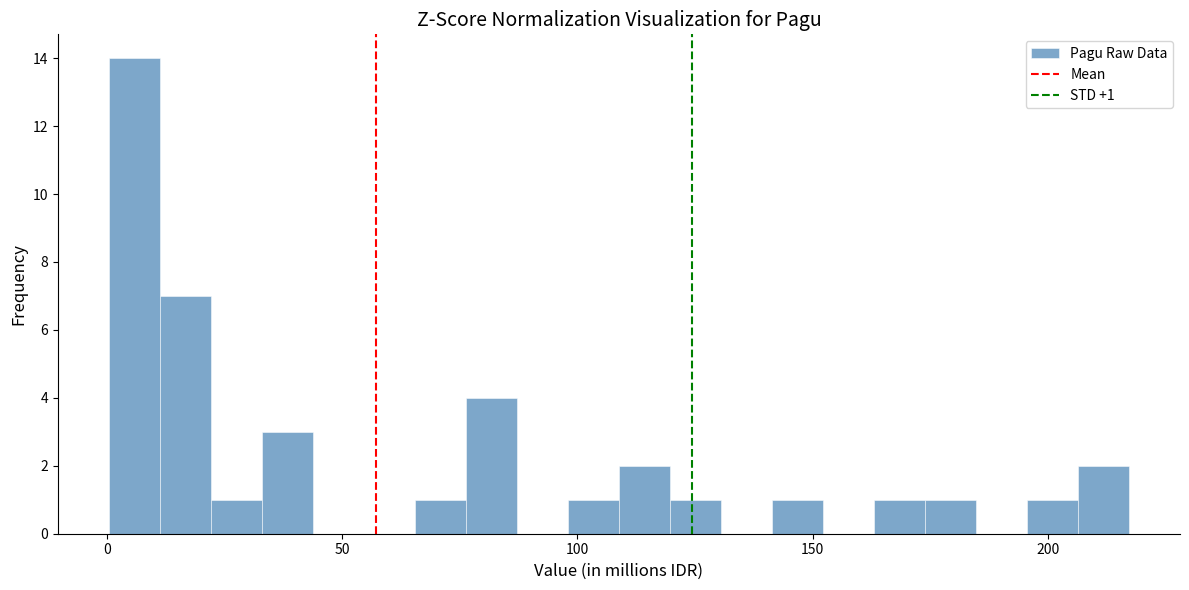

Read against the x-axis, roughly where is the centre of the tallest bar?

5